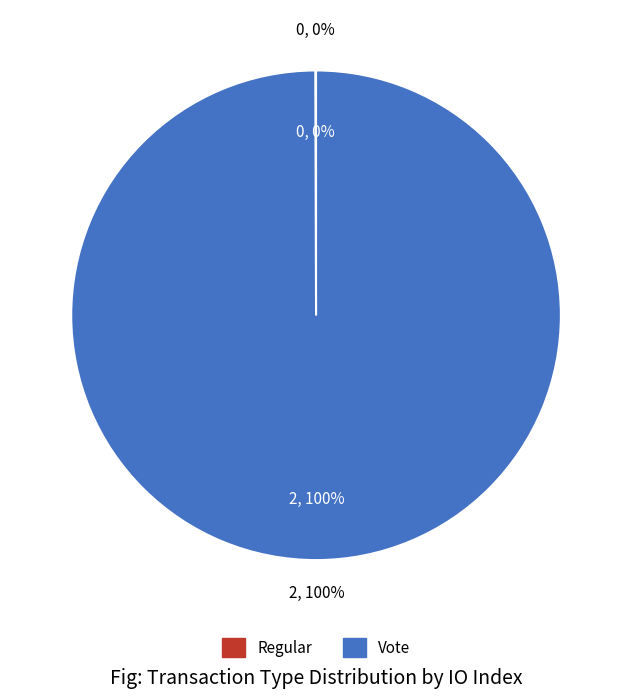

Rank the categories by value from lowest to highest.

Regular, Vote